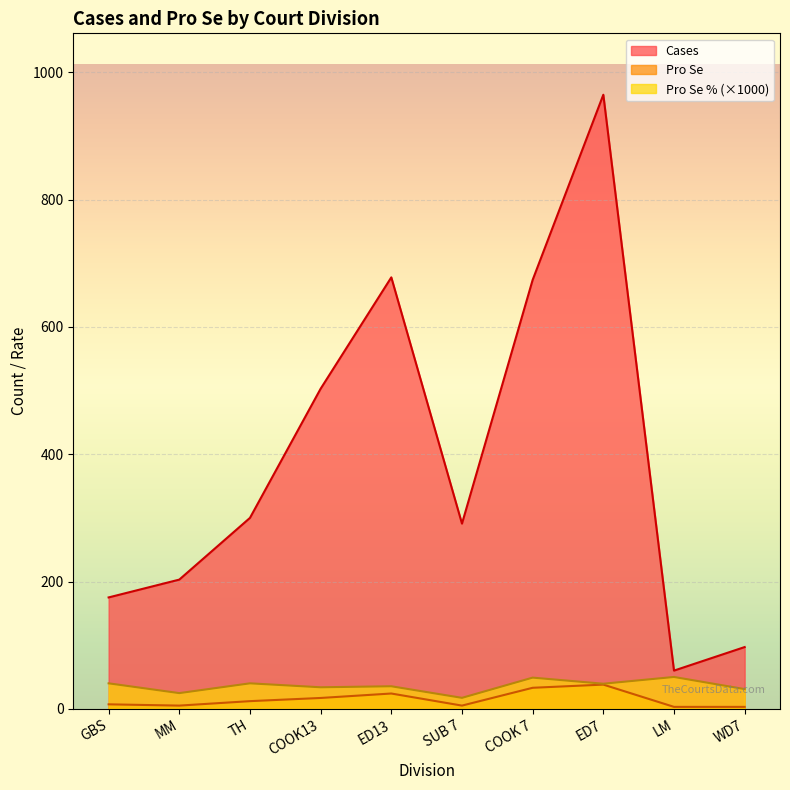

True or false: Pro Se % and Cases cross at least once.

False